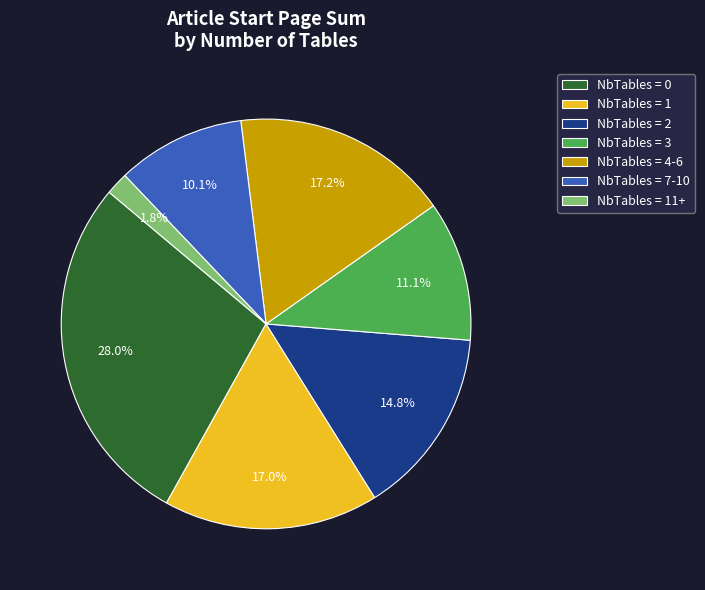

Is there a majority slice in this chart?

No